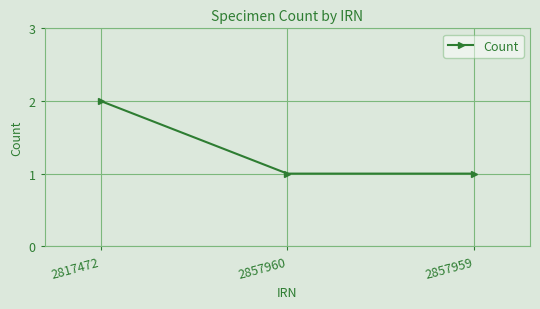

At which category does the chart reach its peak across all series?

2817472